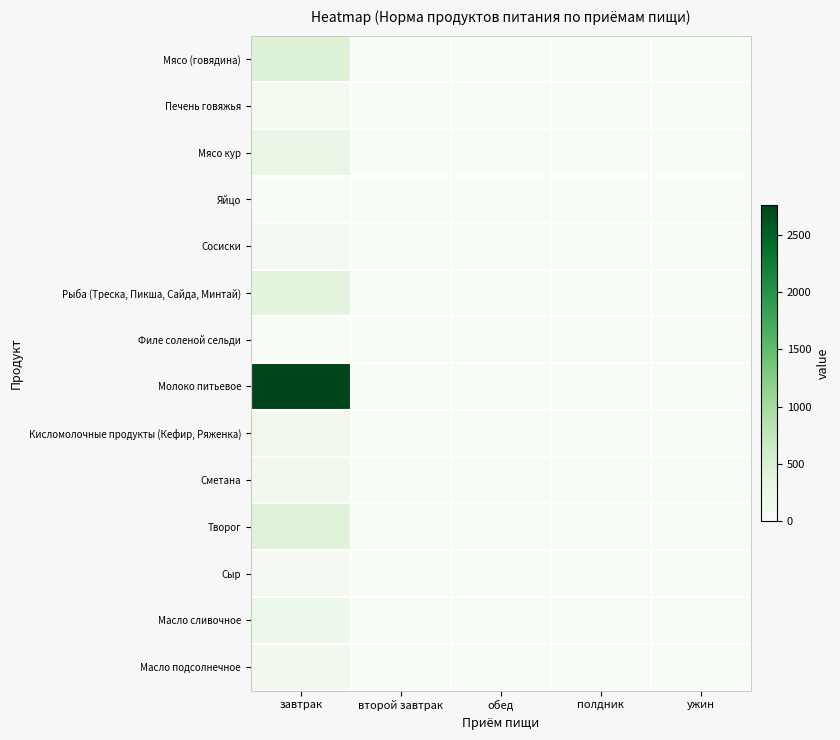

What is the maximum value shown in the chart?

2760